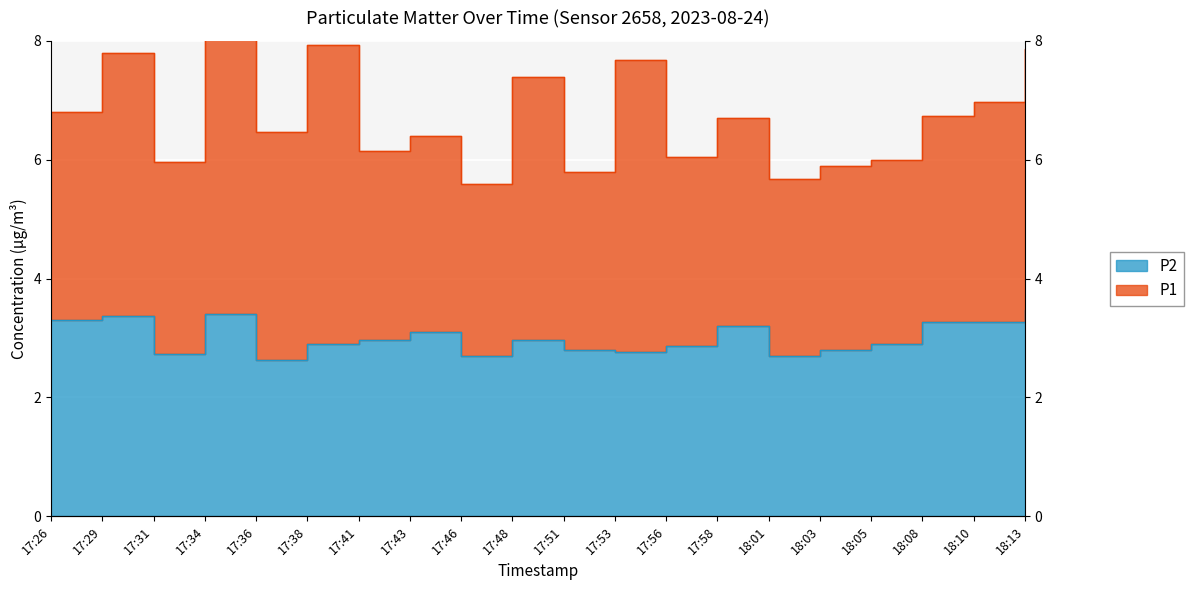

What is the label of the 18th point from the right?

17:31